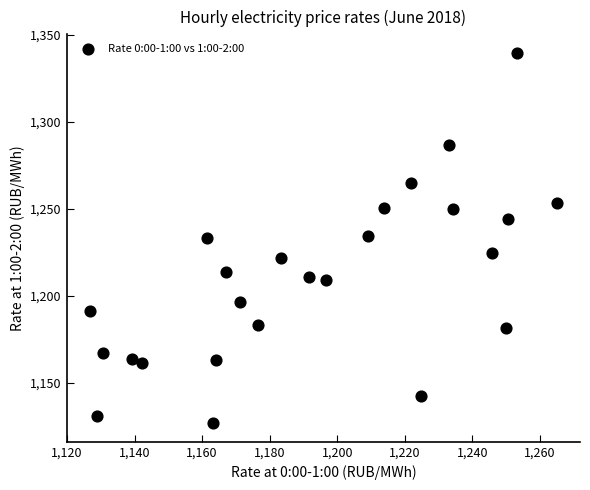

What is the range of X values (max minus min)?

138.1